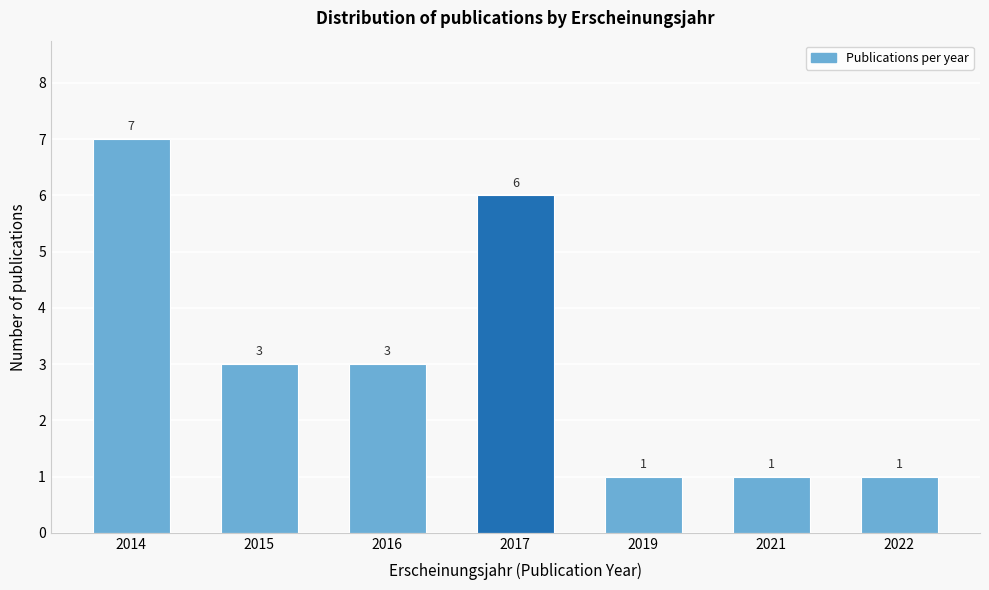

Reading right to left, transcribe all the data shown in this chart.

2022=1	2021=1	2019=1	2017=6	2016=3	2015=3	2014=7